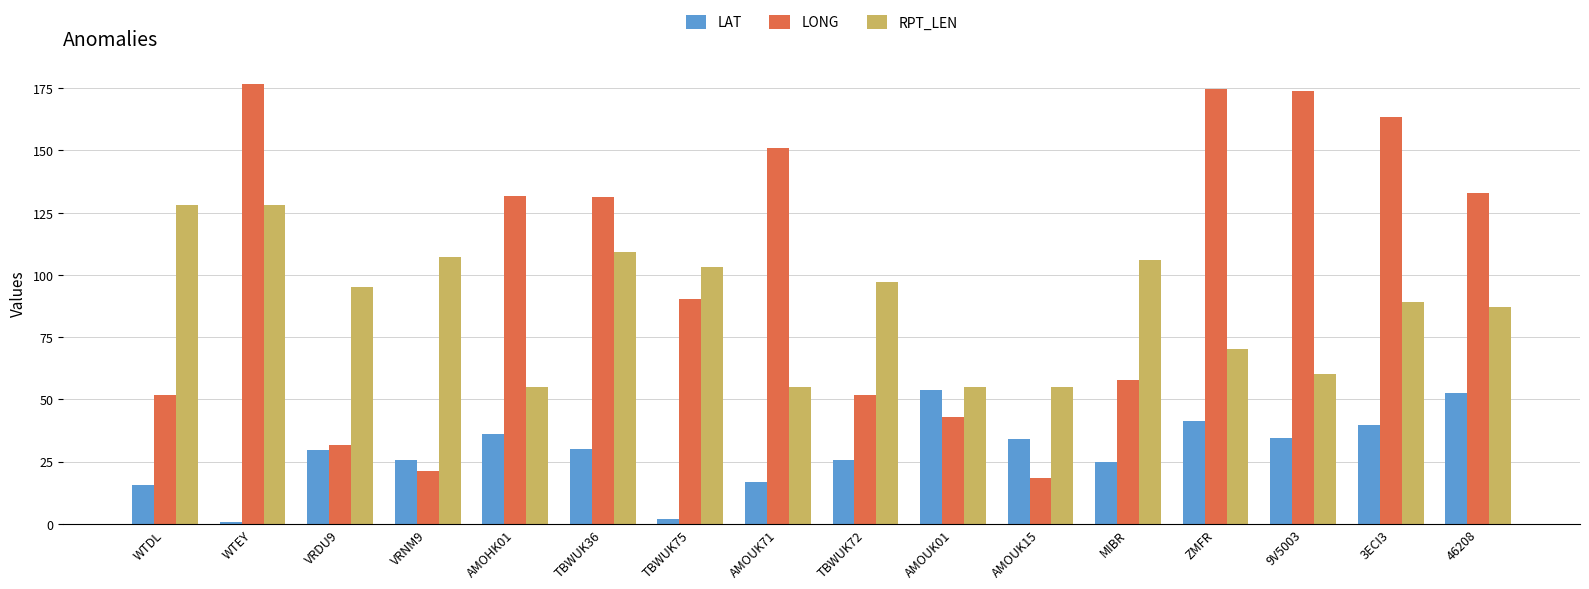

What is the difference between the maximum and minimum values in the RPT_LEN series?

73.0